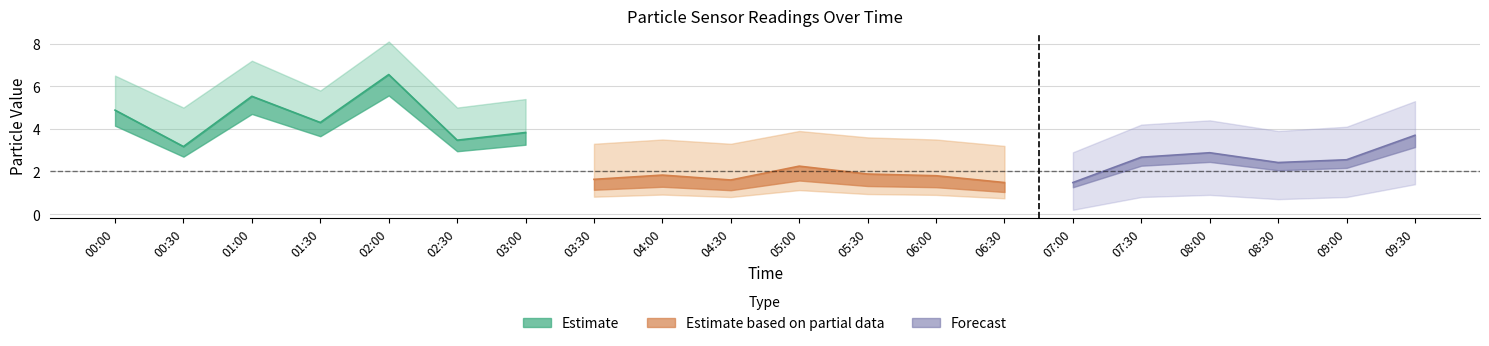

What position from the right is 00:00?

20